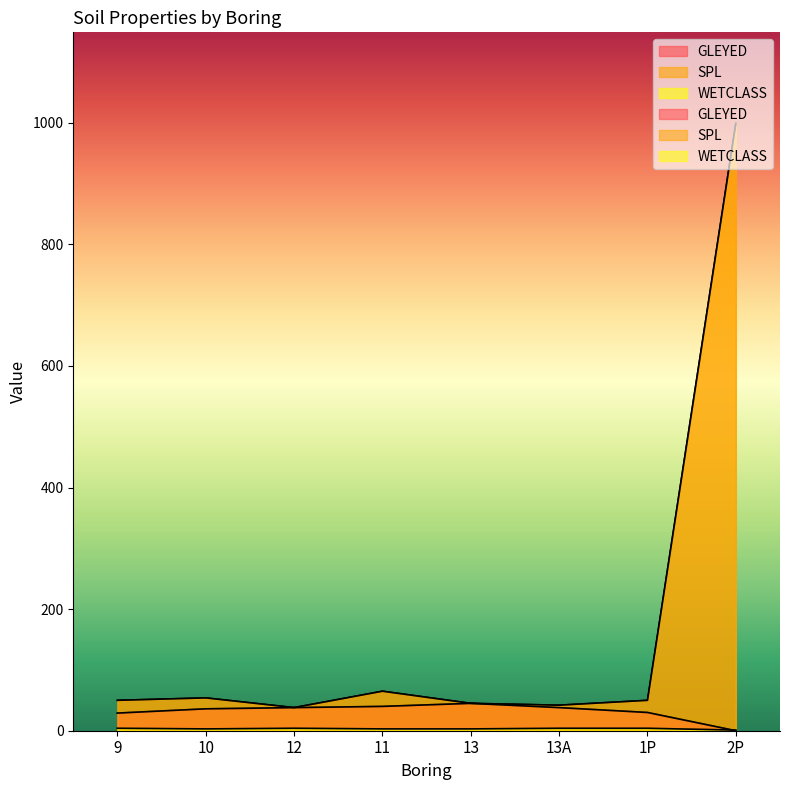

At which category is the sum across all series the highest?

2P